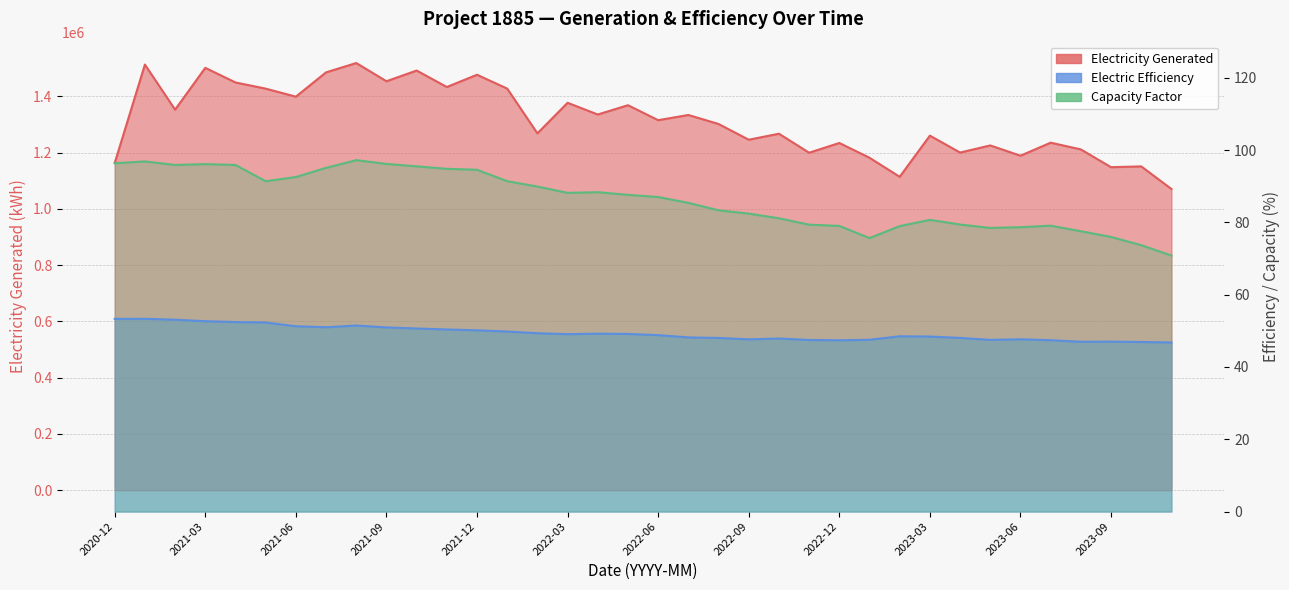

What is the sum of the Electricity Generated values at 2022-11 and 2023-11?

2271151.3